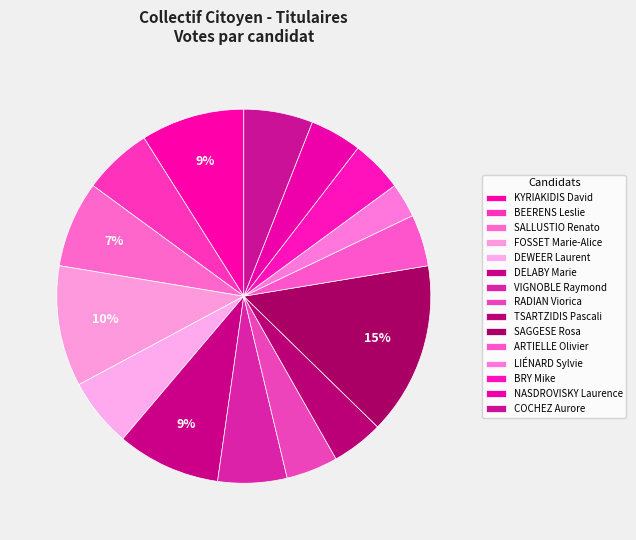

True or false: TSARTZIDIS Pascali accounts for 4% of the total.

True